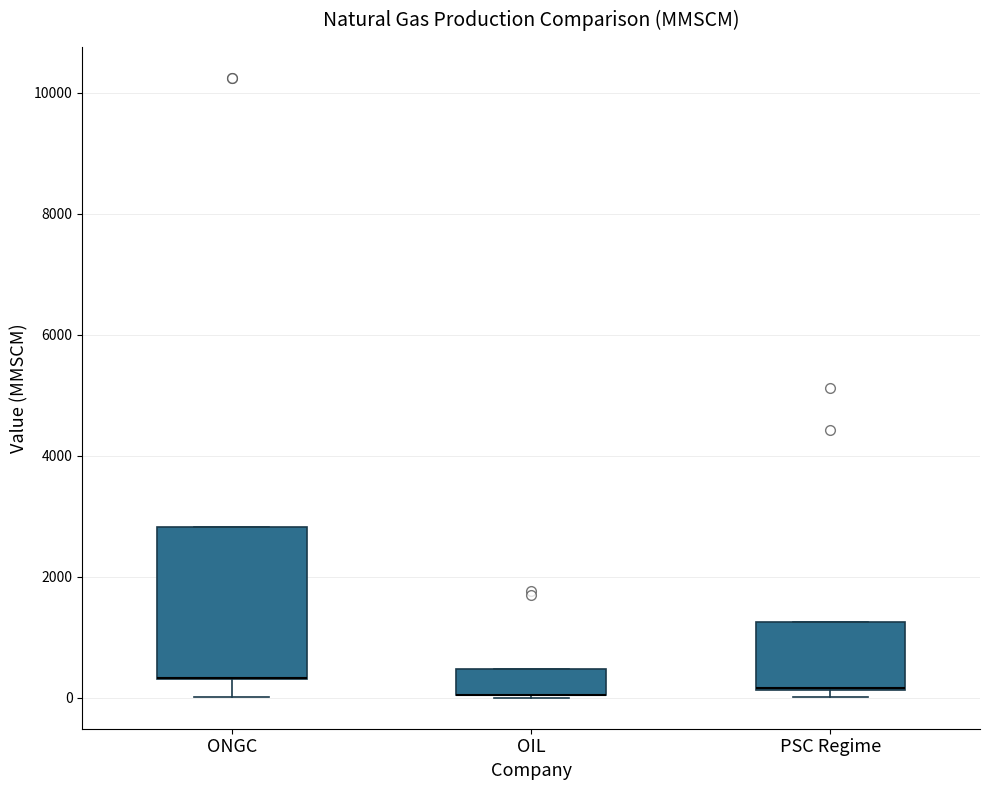

Where is the upper edge of the box for ONGC on the y-axis? The values are not printed on the chart, so give them approximately, as read against the axis.

2800